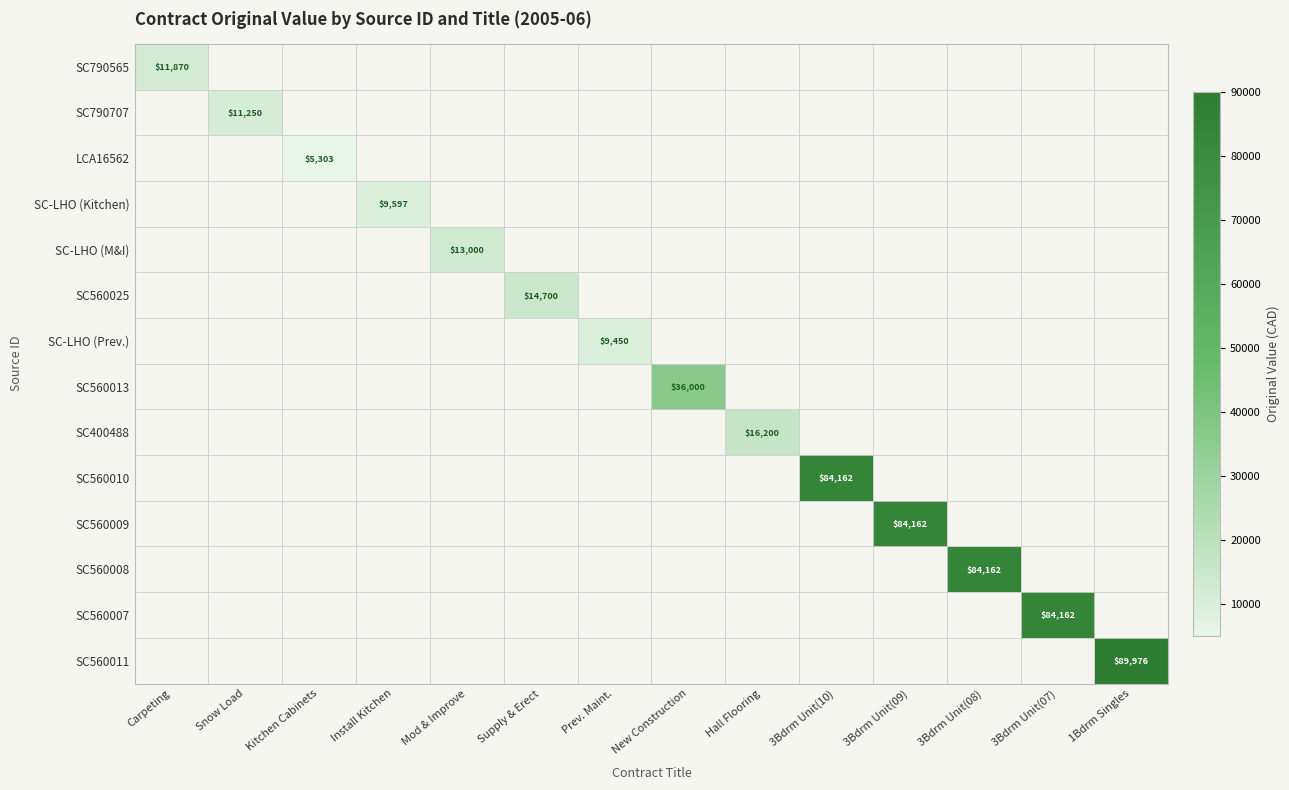

Which has a higher value, Install Kitchen or Kitchen Cabinets?

Install Kitchen